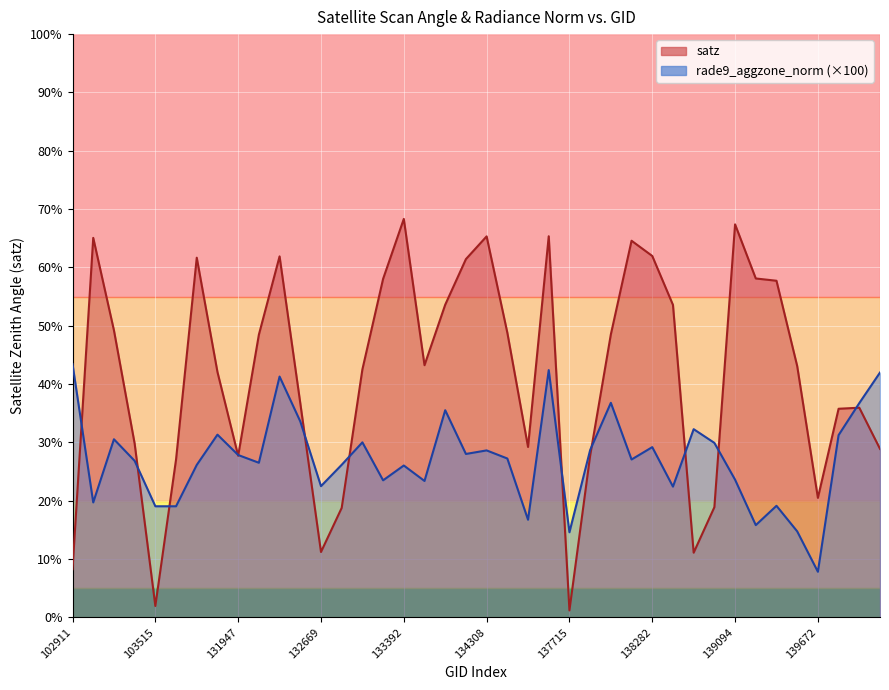

Which series has the largest total across all categories?

satz